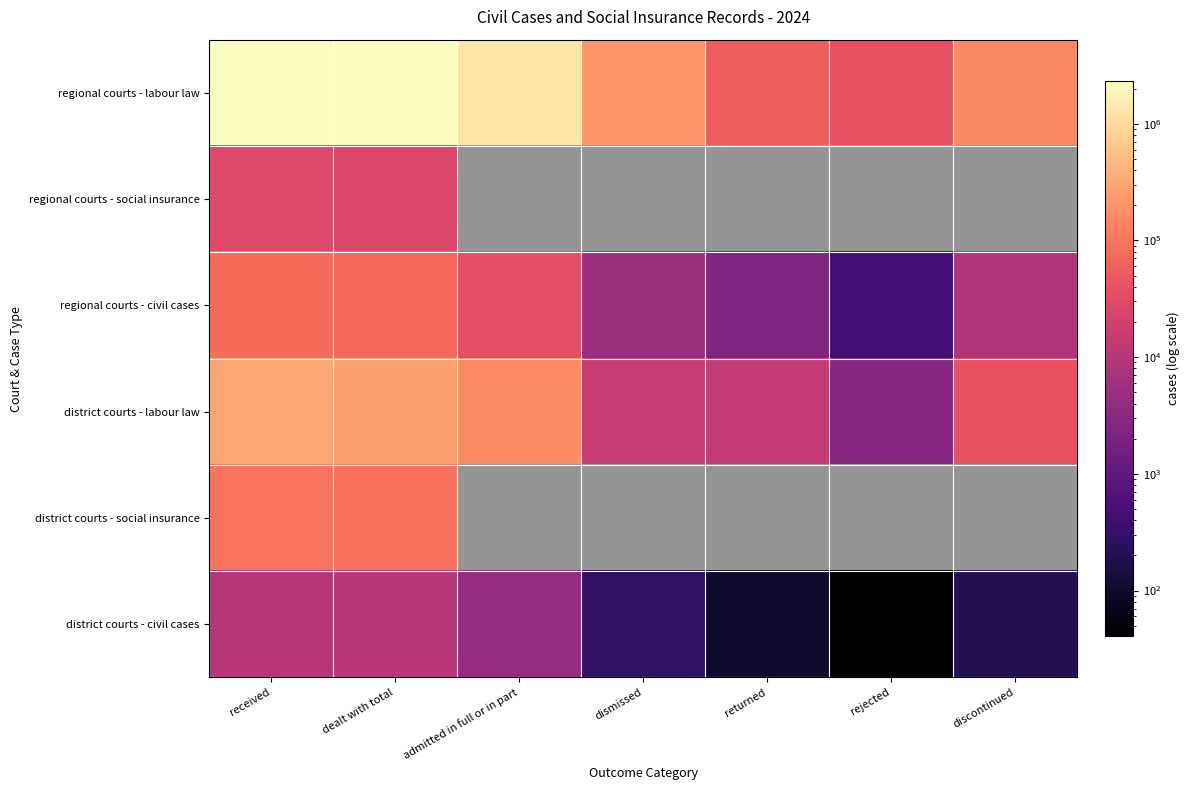

Rank the series at dealt with total from lowest to highest value.

district courts - civil cases, regional courts - social insurance, regional courts - civil cases, district courts - social insurance, district courts - labour law, regional courts - labour law